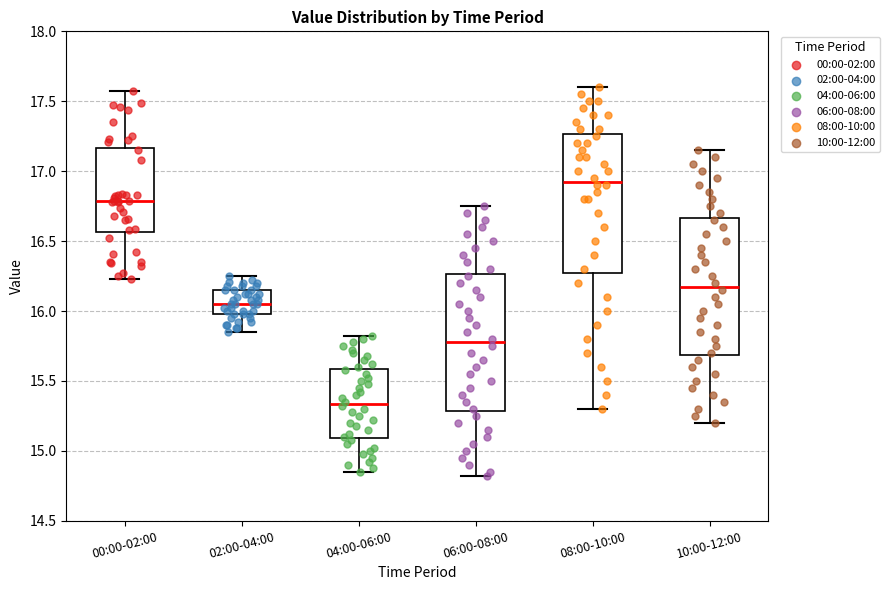

Where is the lower edge of the box for 00:00-02:00 on the y-axis? The values are not printed on the chart, so give them approximately, as read against the axis.

16.55